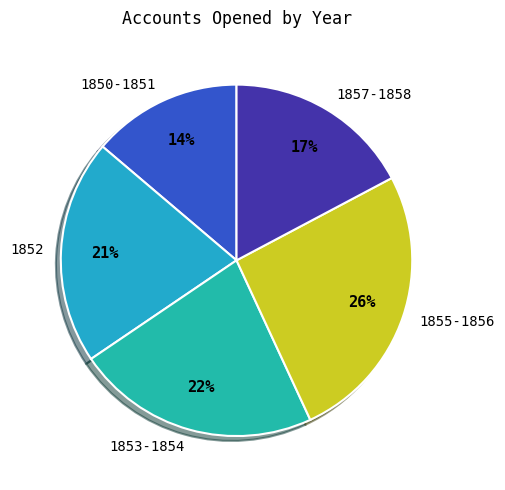

Is it true that 1855-1856 is 18% of the pie?

False